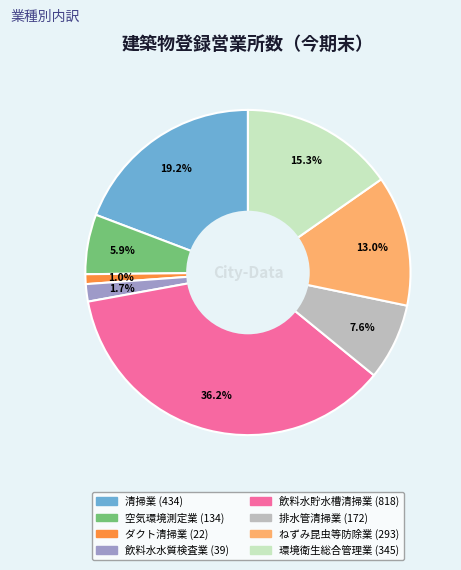

Is there any slice that represents more than half of the pie?

No